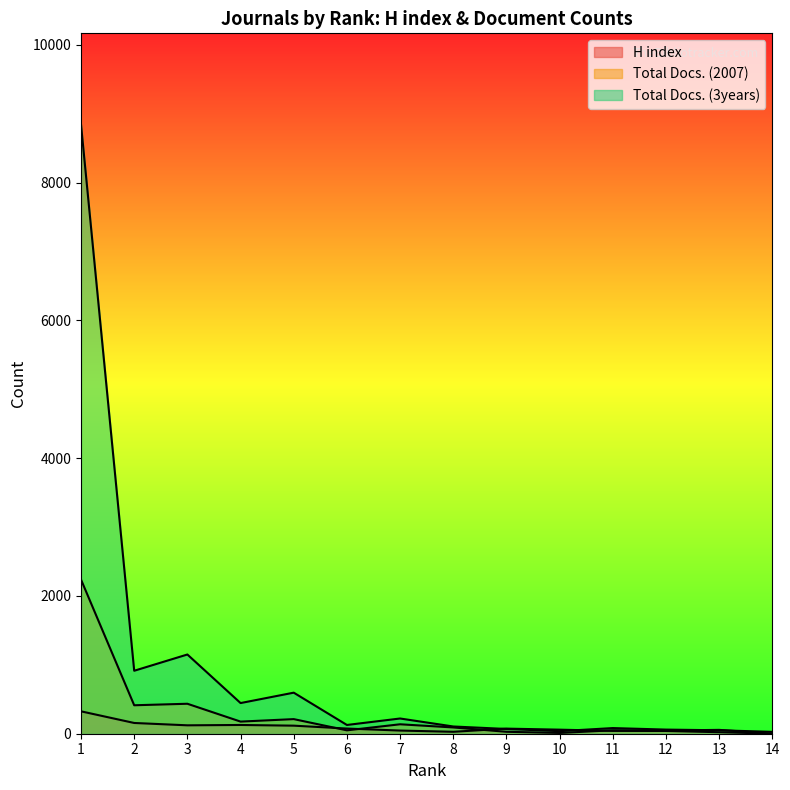

What is the value of the H index (line) point at the 6th from the left?

75